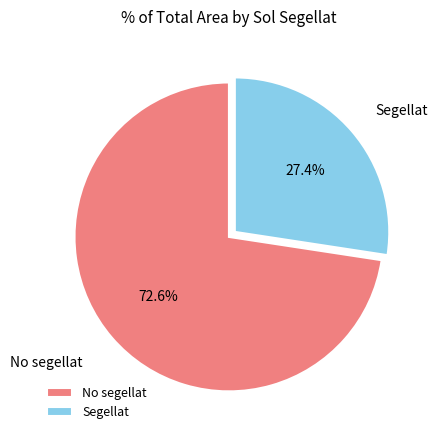

Combined, what portion of the pie is Segellat and No segellat?

100.0%